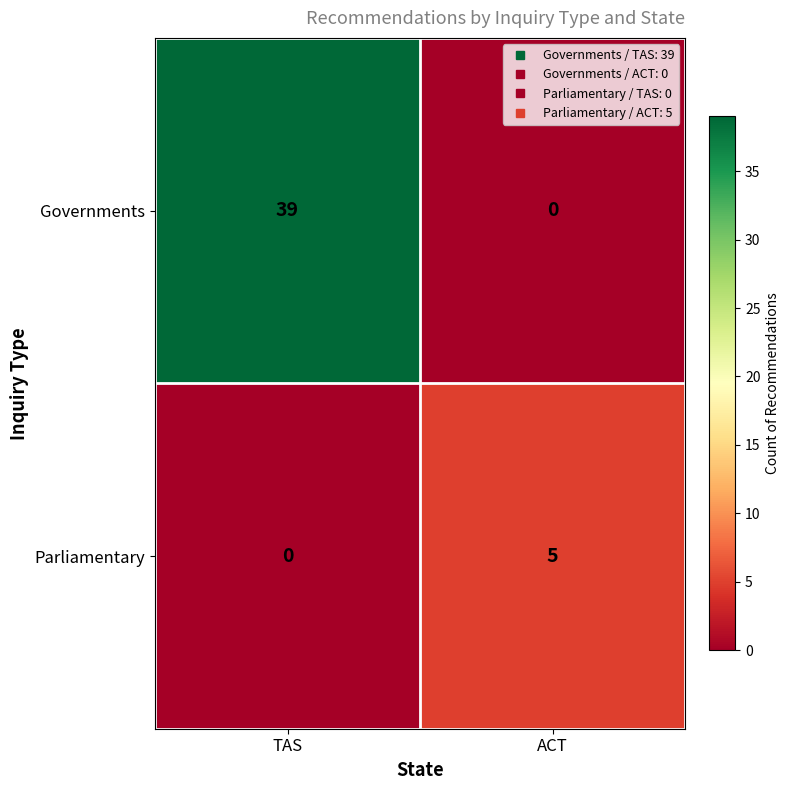

True or false: Governments has a value of 39 at TAS.

True